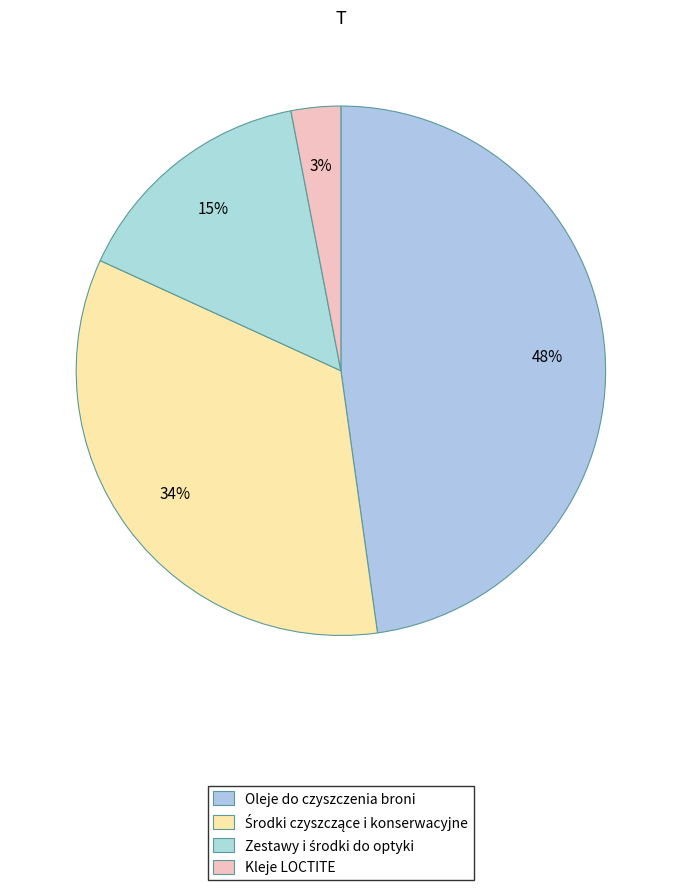

Count the number of slices in the pie.

4